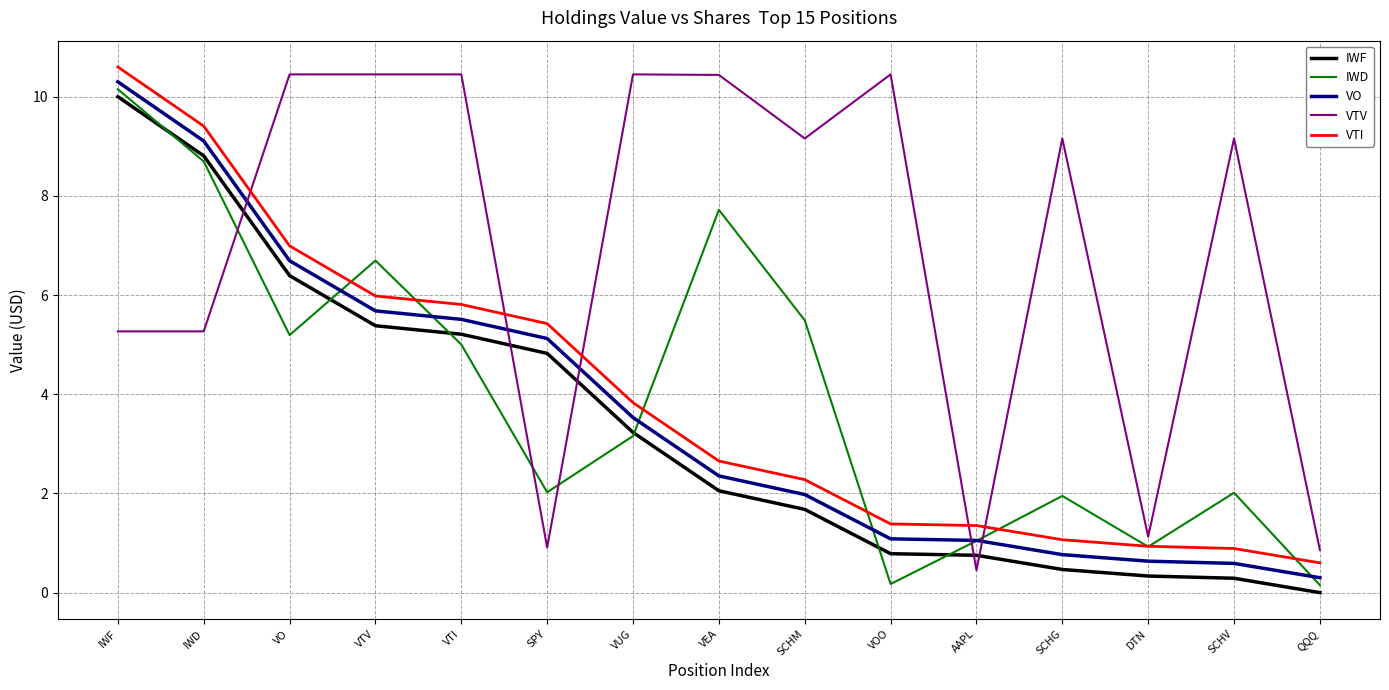

What is the total value across all series at IWF?

46.3